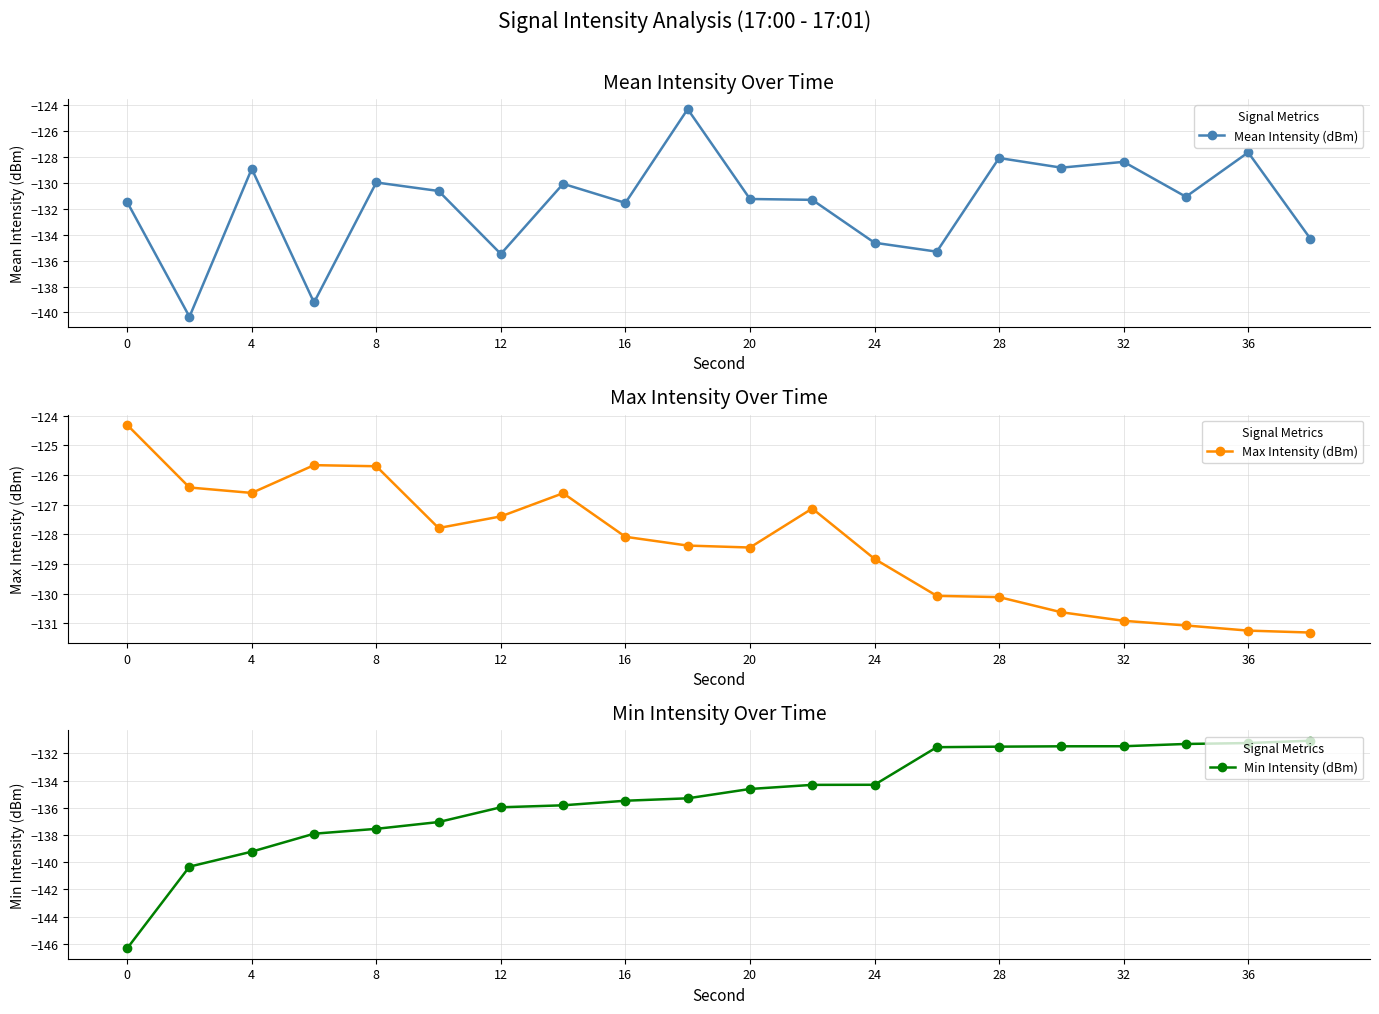

At how many categories does at least one series exceed -143?

20